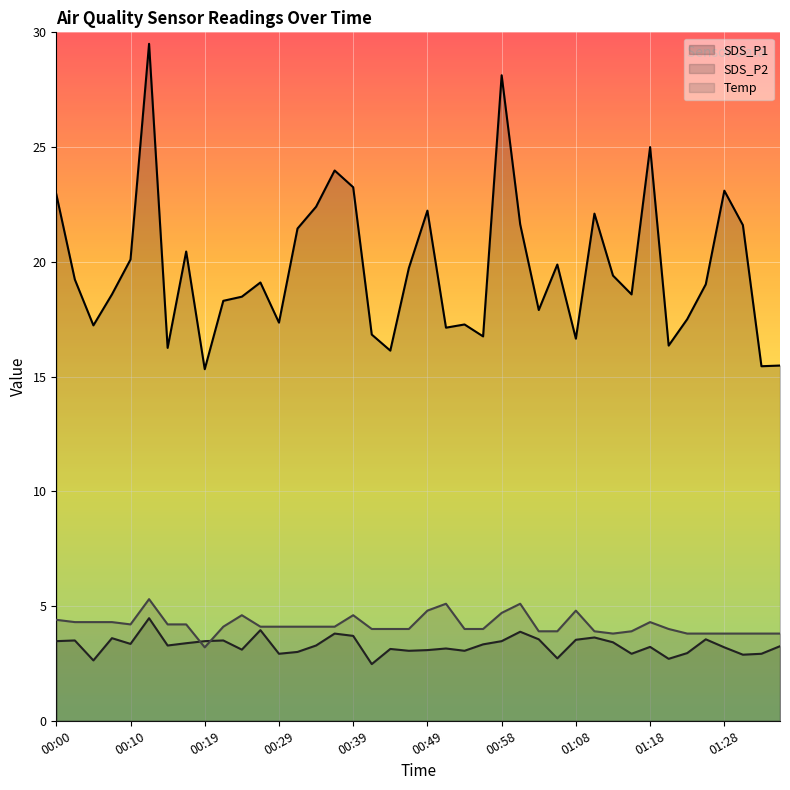

How many categories are shown in the chart?

40